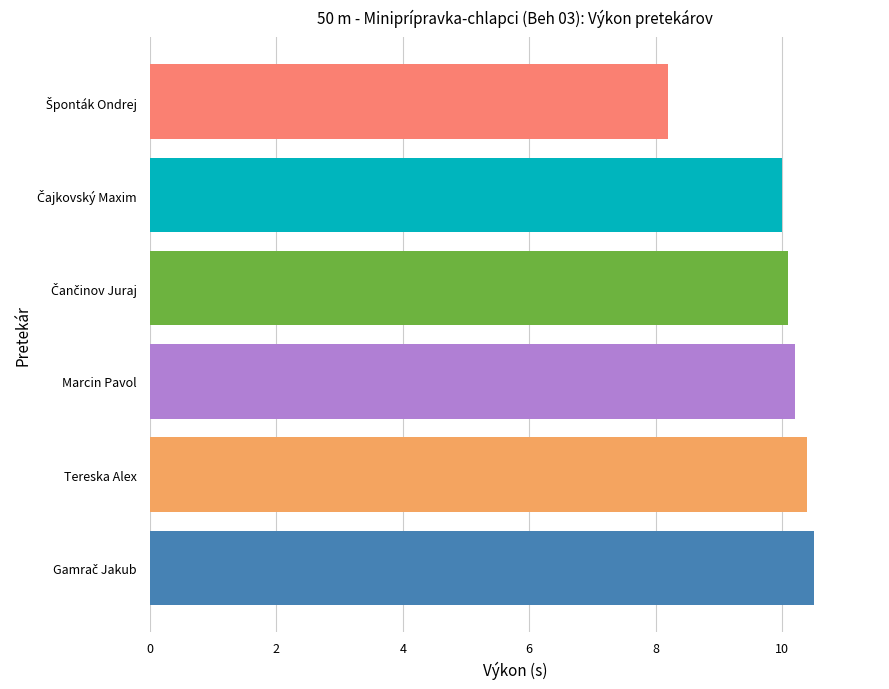

The value at Marcin Pavol is 10.2. True or false?

True